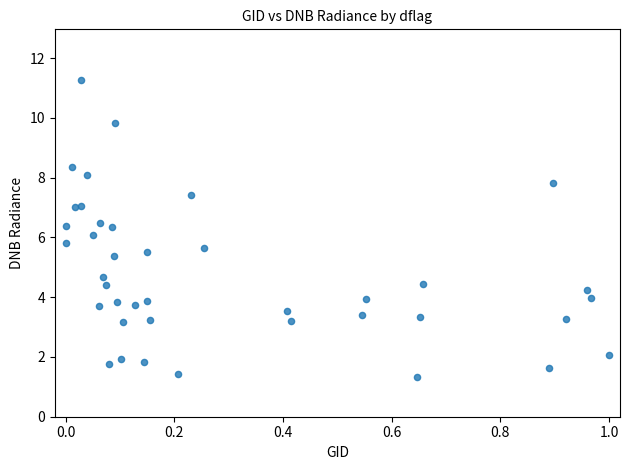

What is the range of X values (max minus min)?

1.0